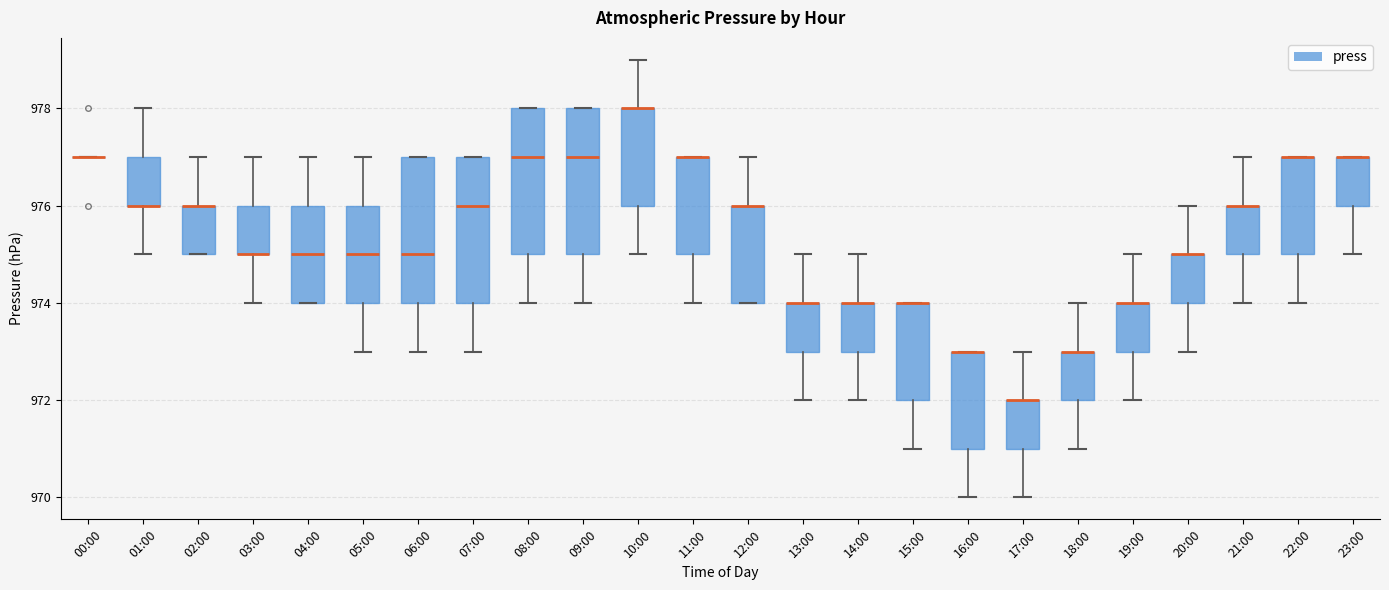

Reading left to right, read every box against the y-axis: the position of its median line, the range the box covers, and the ends of its whiskers. The values are not printed on the chart, so give them approximately, as read against the axis.

00:00: box collapsed to a line at 977, whiskers 977 to 977
01:00: median 976 (drawn on the box's lower edge), box 976 to 977, whiskers 975 to 978
02:00: median 976 (drawn on the box's upper edge), box 975 to 976, whiskers 975 to 977
03:00: median 975 (drawn on the box's lower edge), box 975 to 976, whiskers 974 to 977
04:00: median 975, box 974 to 976, whiskers 974 to 977
05:00: median 975, box 974 to 976, whiskers 973 to 977
06:00: median 975, box 974 to 977, whiskers 973 to 977
07:00: median 976, box 974 to 977, whiskers 973 to 977
08:00: median 977, box 975 to 978, whiskers 974 to 978
09:00: median 977, box 975 to 978, whiskers 974 to 978
10:00: median 978 (drawn on the box's upper edge), box 976 to 978, whiskers 975 to 979
11:00: median 977 (drawn on the box's upper edge), box 975 to 977, whiskers 974 to 977
12:00: median 976 (drawn on the box's upper edge), box 974 to 976, whiskers 974 to 977
13:00: median 974 (drawn on the box's upper edge), box 973 to 974, whiskers 972 to 975
14:00: median 974 (drawn on the box's upper edge), box 973 to 974, whiskers 972 to 975
15:00: median 974 (drawn on the box's upper edge), box 972 to 974, whiskers 971 to 974
16:00: median 973 (drawn on the box's upper edge), box 971 to 973, whiskers 970 to 973
17:00: median 972 (drawn on the box's upper edge), box 971 to 972, whiskers 970 to 973
18:00: median 973 (drawn on the box's upper edge), box 972 to 973, whiskers 971 to 974
19:00: median 974 (drawn on the box's upper edge), box 973 to 974, whiskers 972 to 975
20:00: median 975 (drawn on the box's upper edge), box 974 to 975, whiskers 973 to 976
21:00: median 976 (drawn on the box's upper edge), box 975 to 976, whiskers 974 to 977
22:00: median 977 (drawn on the box's upper edge), box 975 to 977, whiskers 974 to 977
23:00: median 977 (drawn on the box's upper edge), box 976 to 977, whiskers 975 to 977